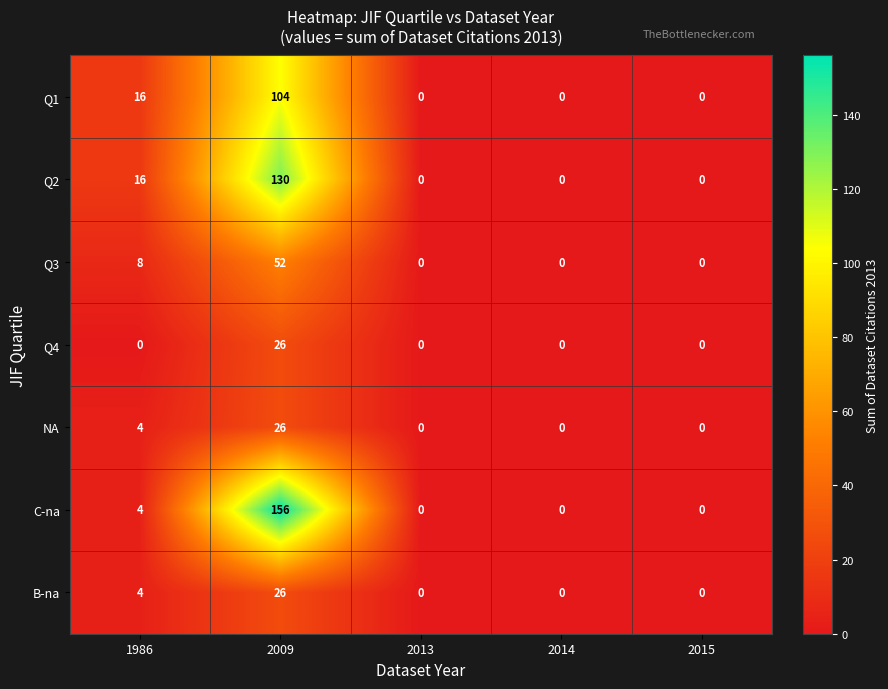

What is the difference between the highest and lowest values at 1986?

16